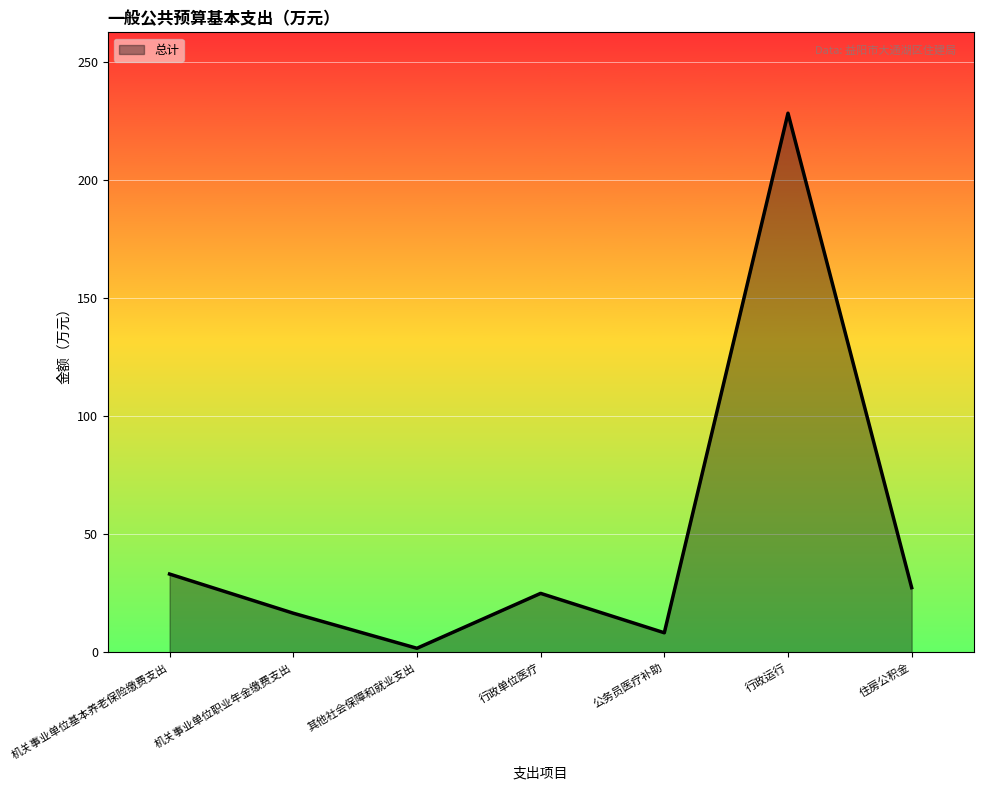

List the labels in order of value, smallest first.

其他社会保障和就业支出, 公务员医疗补助, 机关事业单位职业年金缴费支出, 行政单位医疗, 住房公积金, 机关事业单位基本养老保险缴费支出, 行政运行